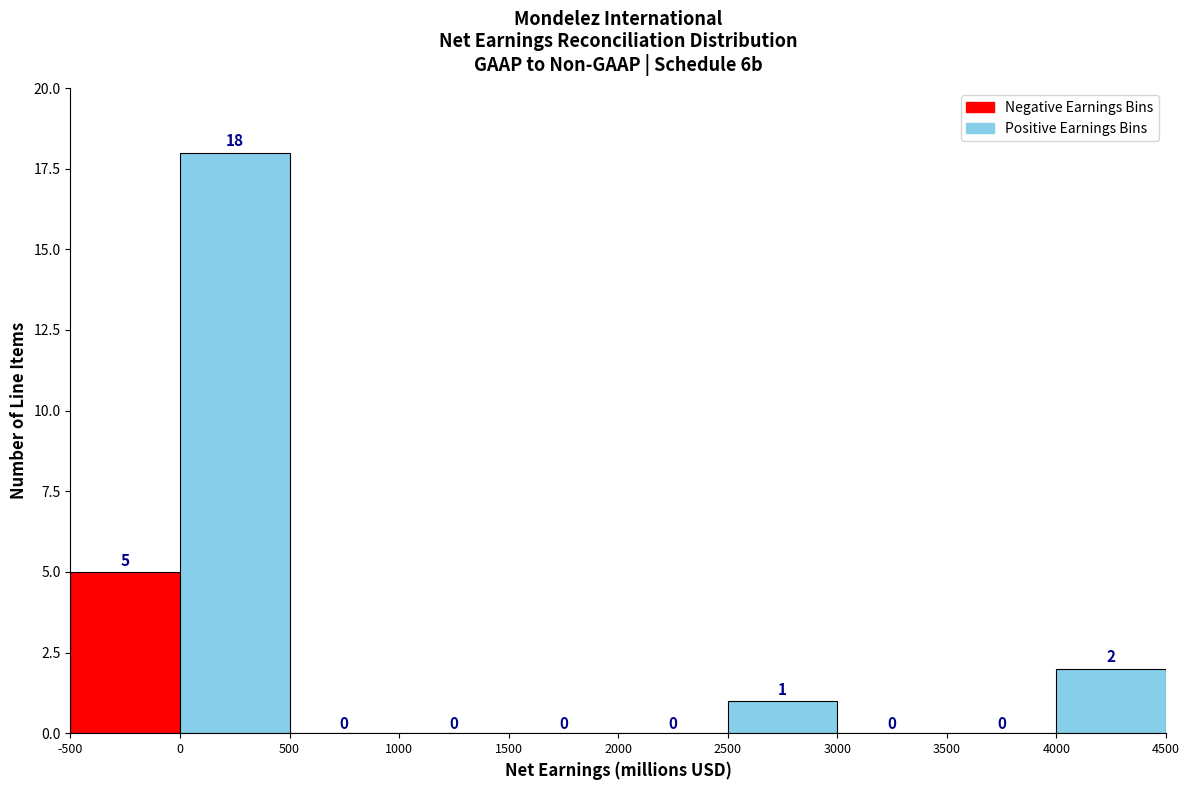

How tall is the bar that spans 4000 to 4500 on the x-axis?

2